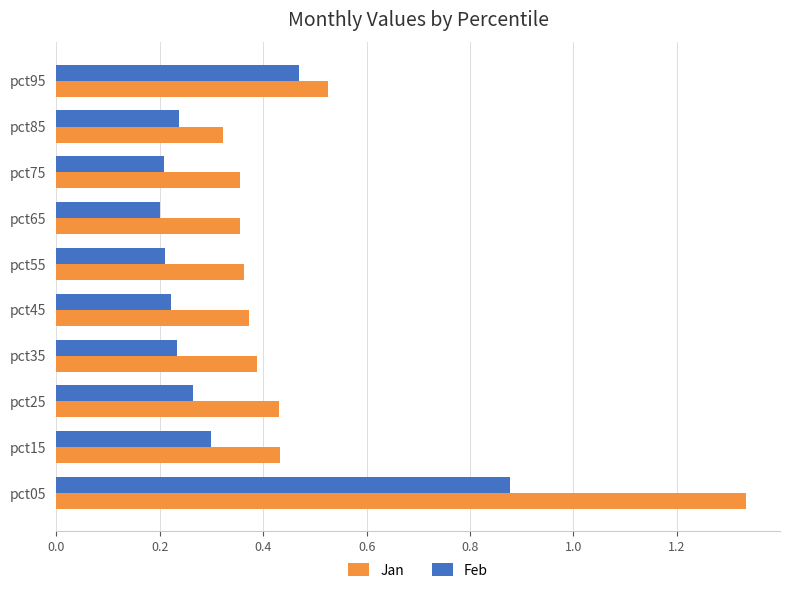

Count the Feb values in the range 0 to 1.

10